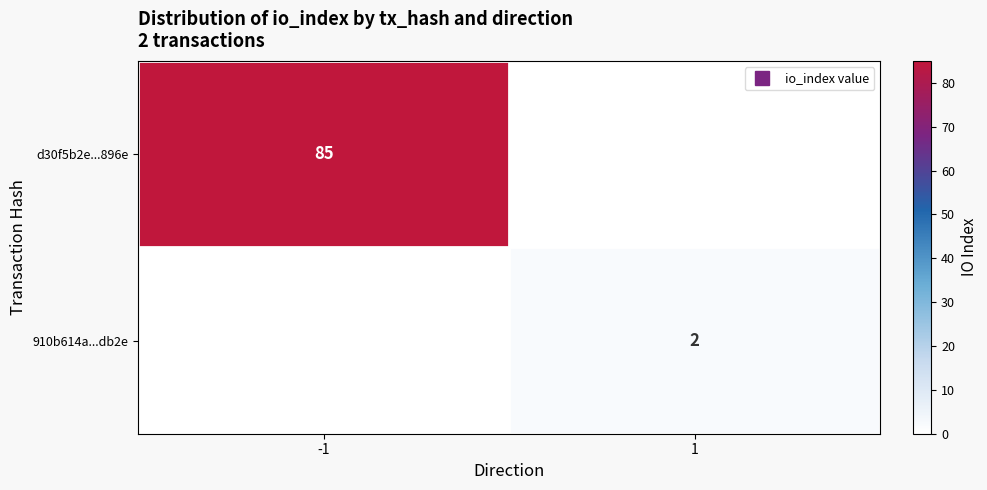

Rank the series at 1 from highest to lowest value.

910b614a...db2e, d30f5b2e...896e